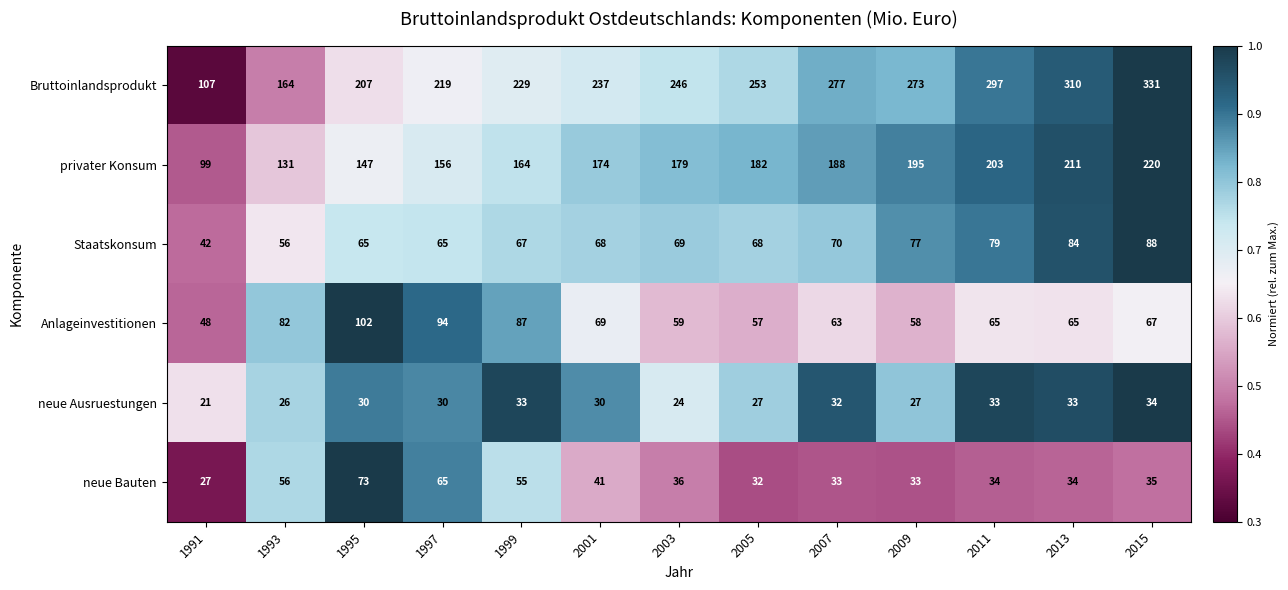

At which category does the chart reach its peak across all series?

2015